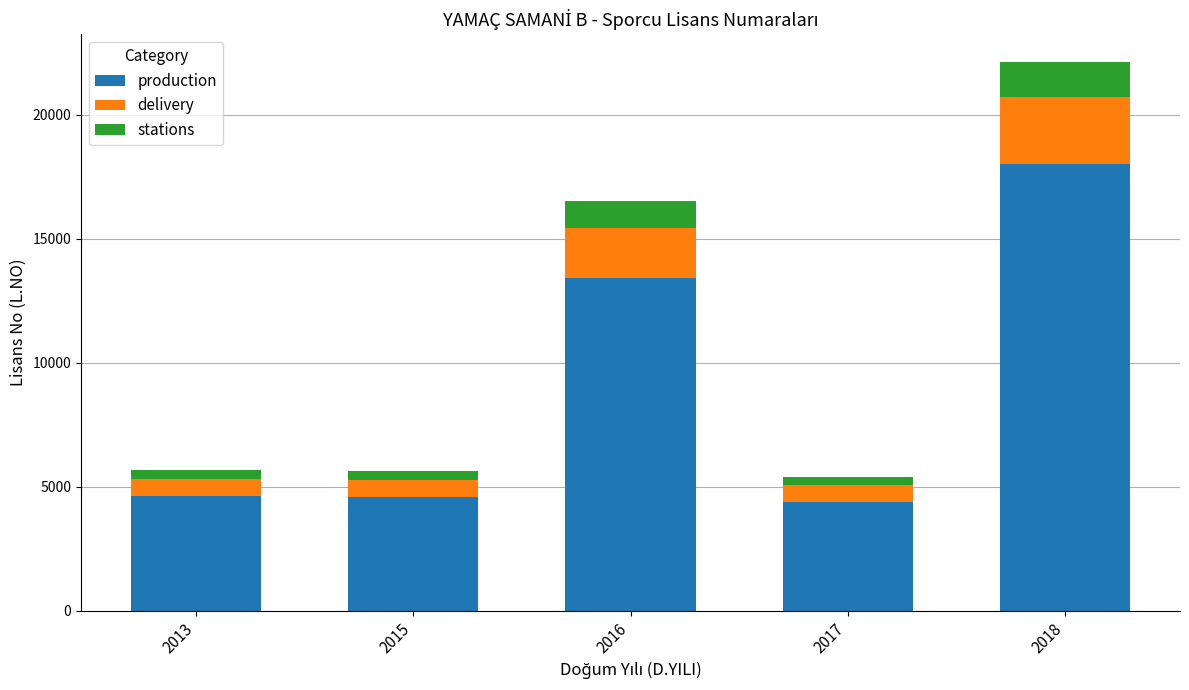

Is it true that production equals 7571 at 2018?

False